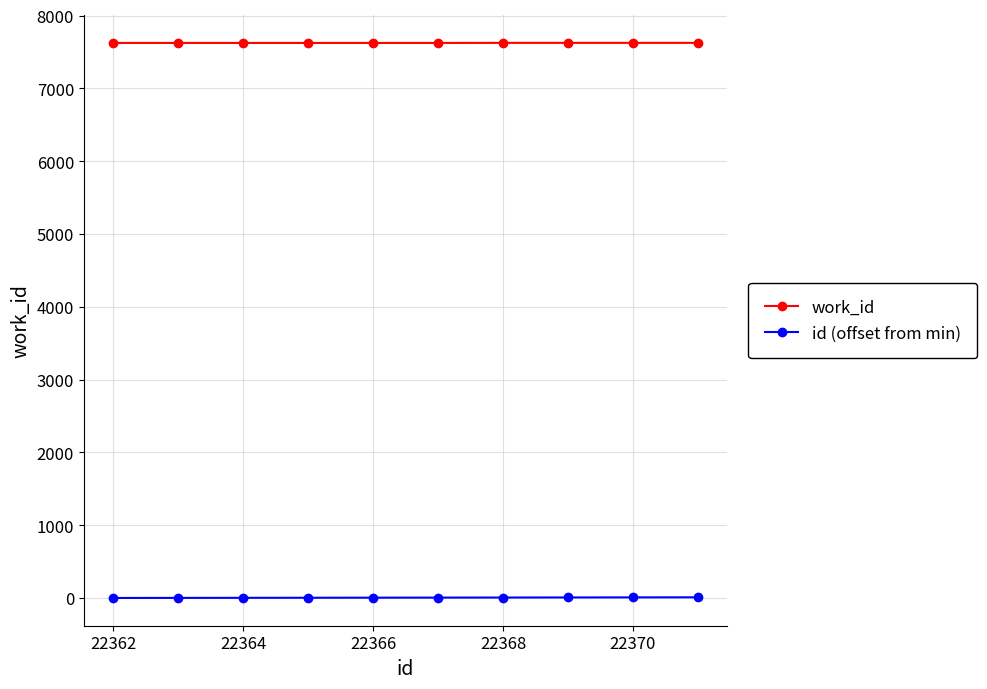

What is the sum of all id (offset from min) values?

45